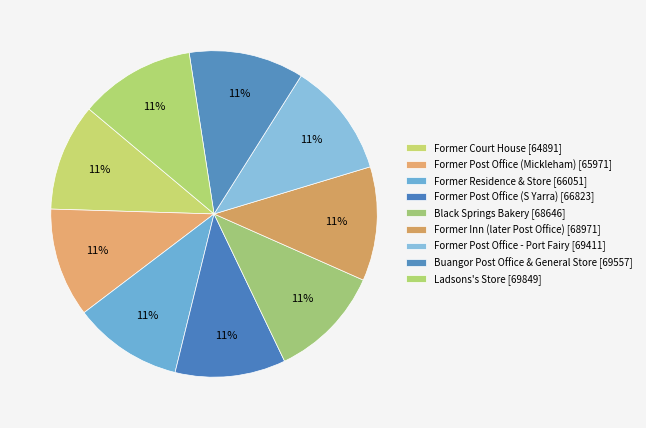

How many slices are in this pie chart?

9